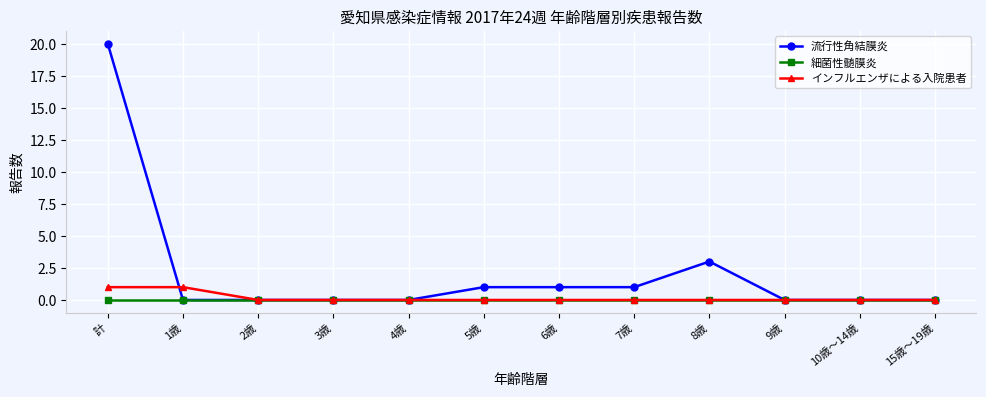

Reading left to right, extract all data points from this chart.

流行性角結膜炎: 計=20	1歳=0	2歳=0	3歳=0	4歳=0	5歳=1	6歳=1	7歳=1	8歳=3	9歳=0	10歳～14歳=0	15歳～19歳=0
細菌性髄膜炎: 計=0	1歳=0	2歳=0	3歳=0	4歳=0	5歳=0	6歳=0	7歳=0	8歳=0	9歳=0	10歳～14歳=0	15歳～19歳=0
インフルエンザによる入院患者: 計=1	1歳=1	2歳=0	3歳=0	4歳=0	5歳=0	6歳=0	7歳=0	8歳=0	9歳=0	10歳～14歳=0	15歳～19歳=0